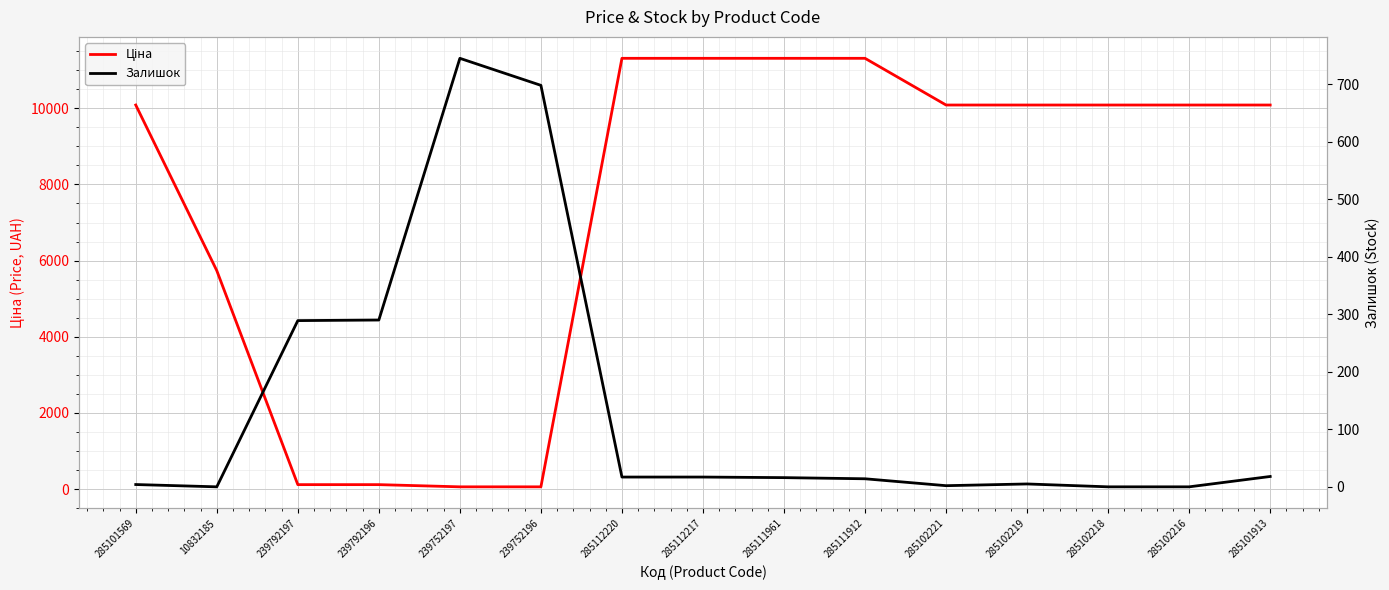

True or false: Ціна and Залишок cross at least once.

True